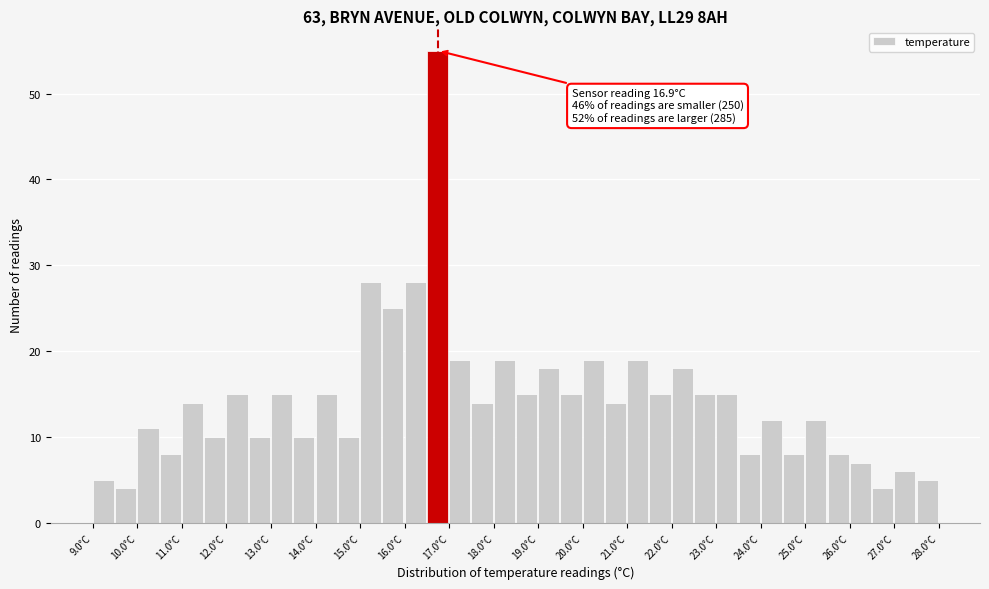

Over which range of the x-axis is the bar tallest?

16.5 to 17.0